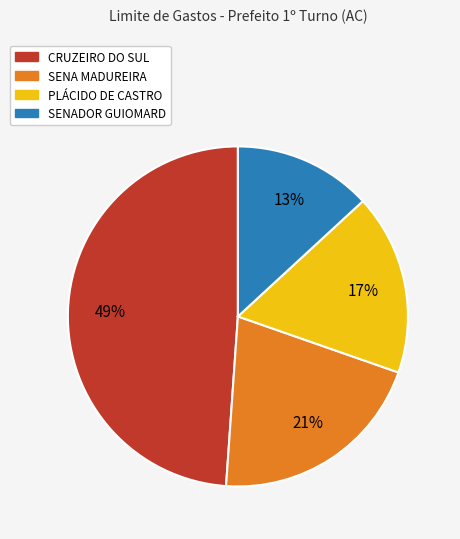

Count the number of slices in the pie.

4